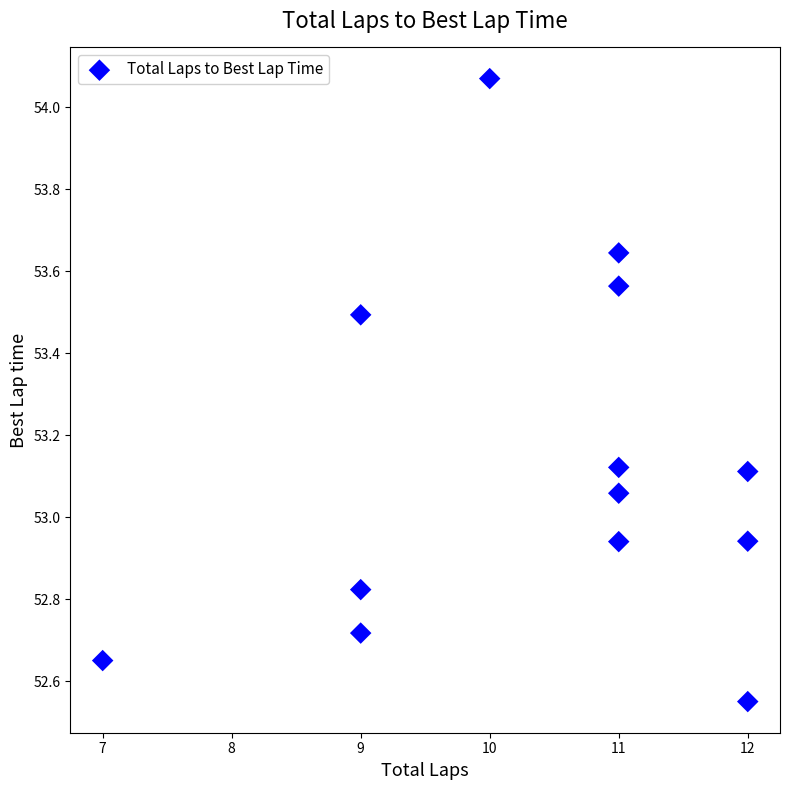

What is the range of Y values (max minus min)?

1.5